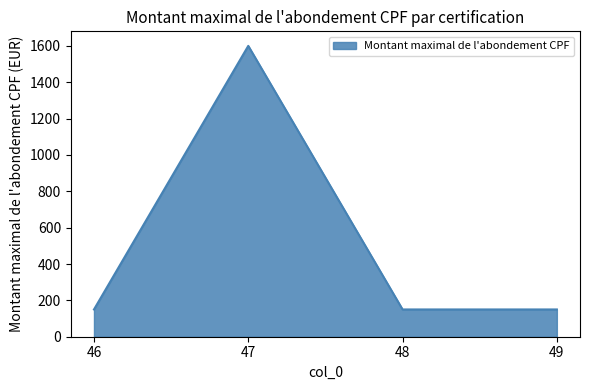

How many lines are shown in the chart?

1